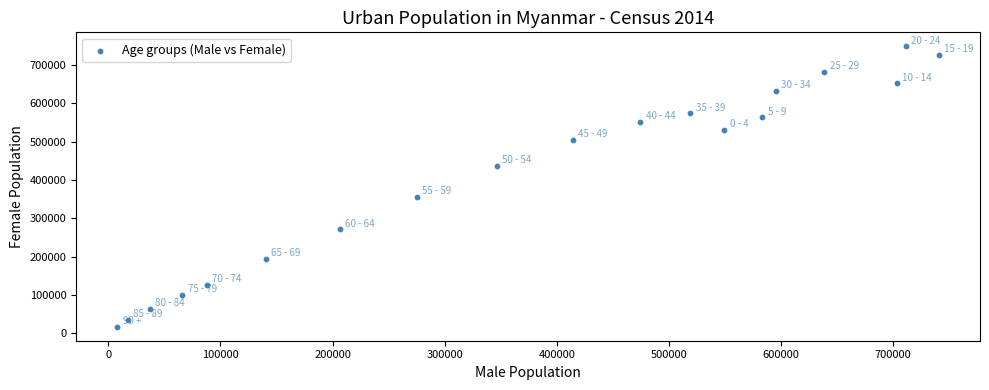

What is the range of X values (max minus min)?

733083